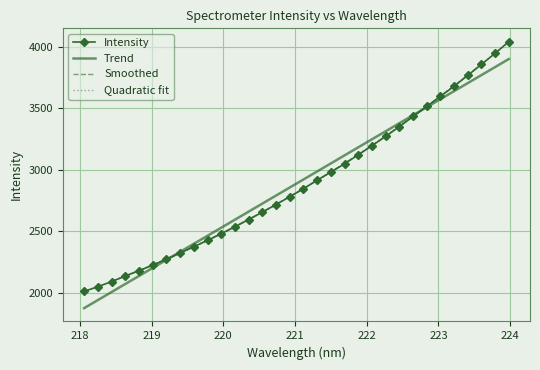

Is this an area chart (filled region under the line)?

No